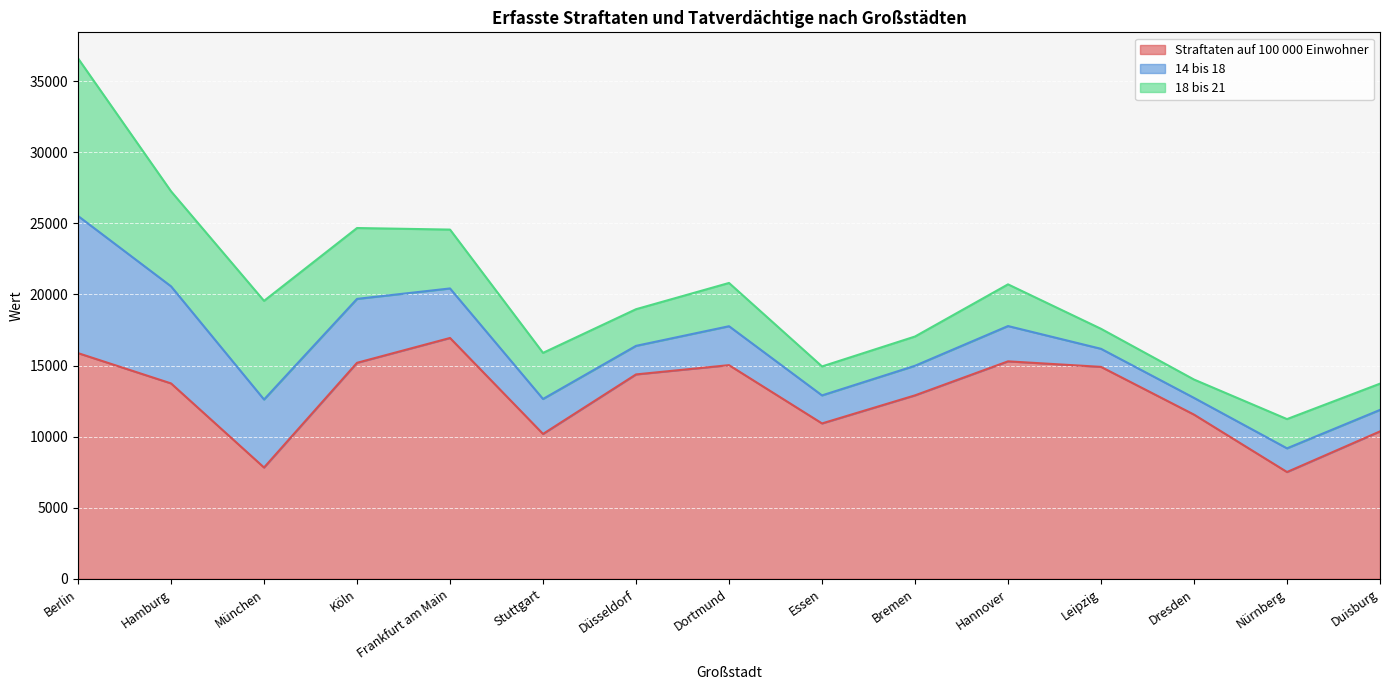

How many data points in 14 bis 18 are above 2459?

7